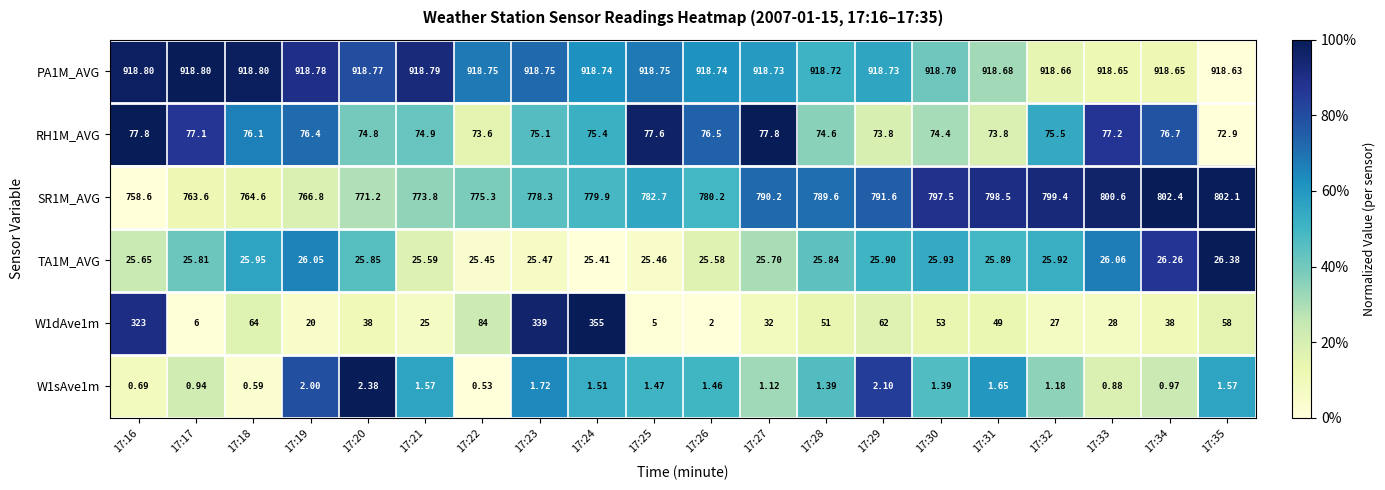

How many distinct data groups are displayed?

6